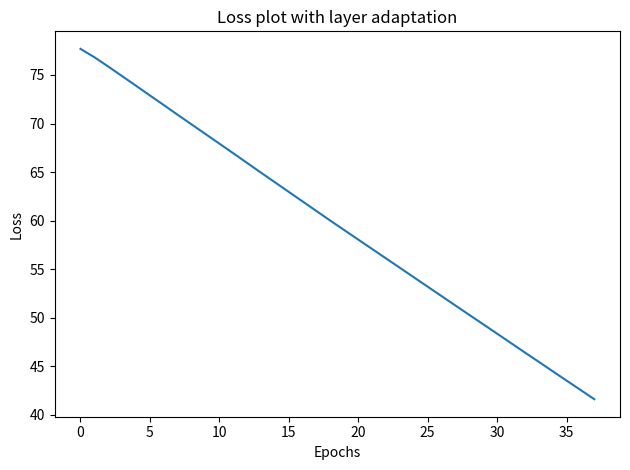

What is the maximum value shown in the chart?

77.7